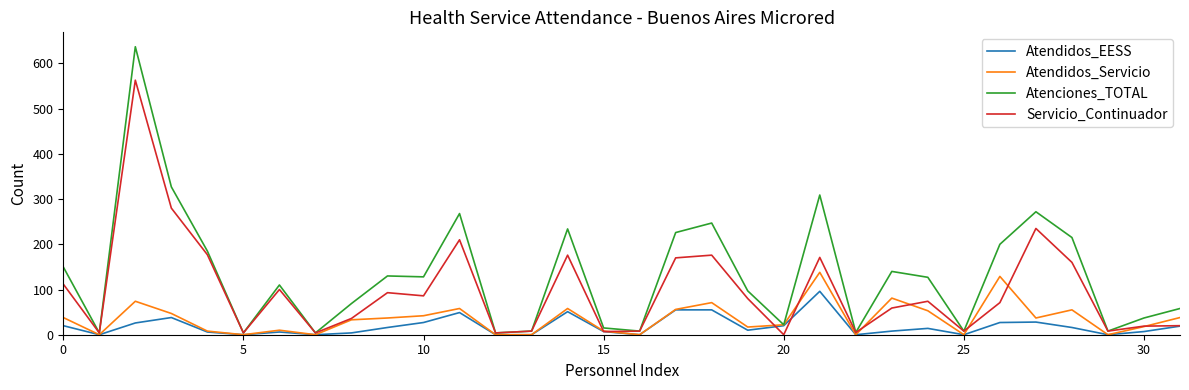

What is the highest value of the Atendidos_Servicio series?

138